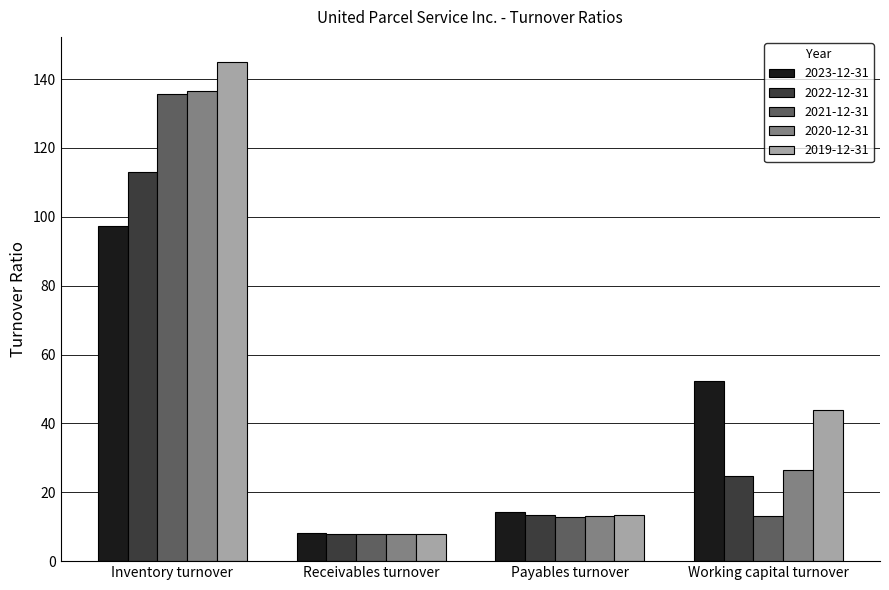

How many groups of bars are there?

4